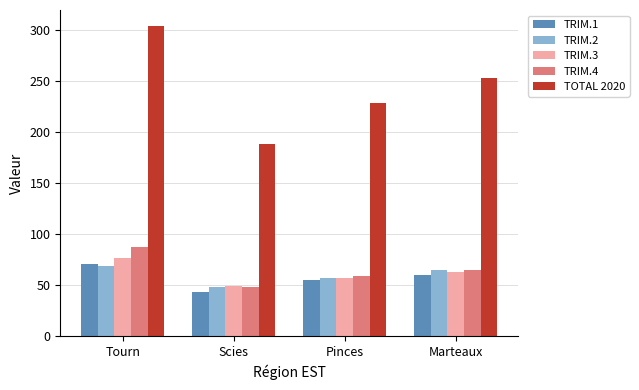

How many bars are there in each group?

5